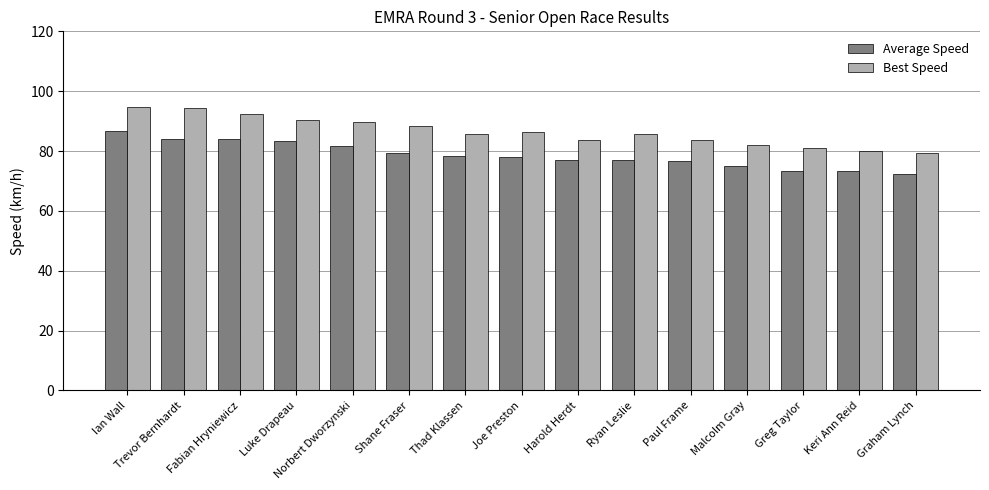

How many data points does each series have?

15